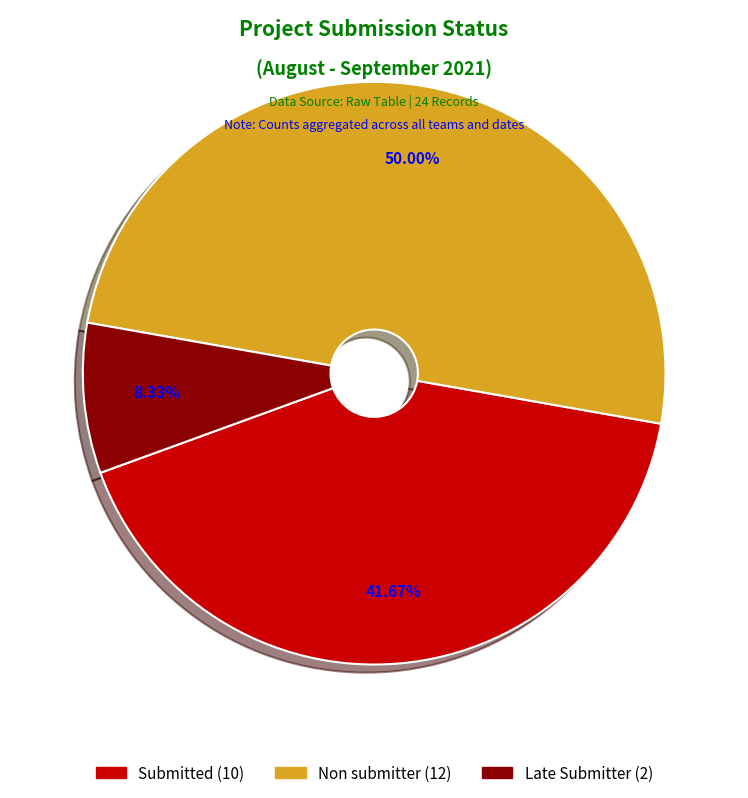

What portion of the pie excludes Late Submitter?

91.7%